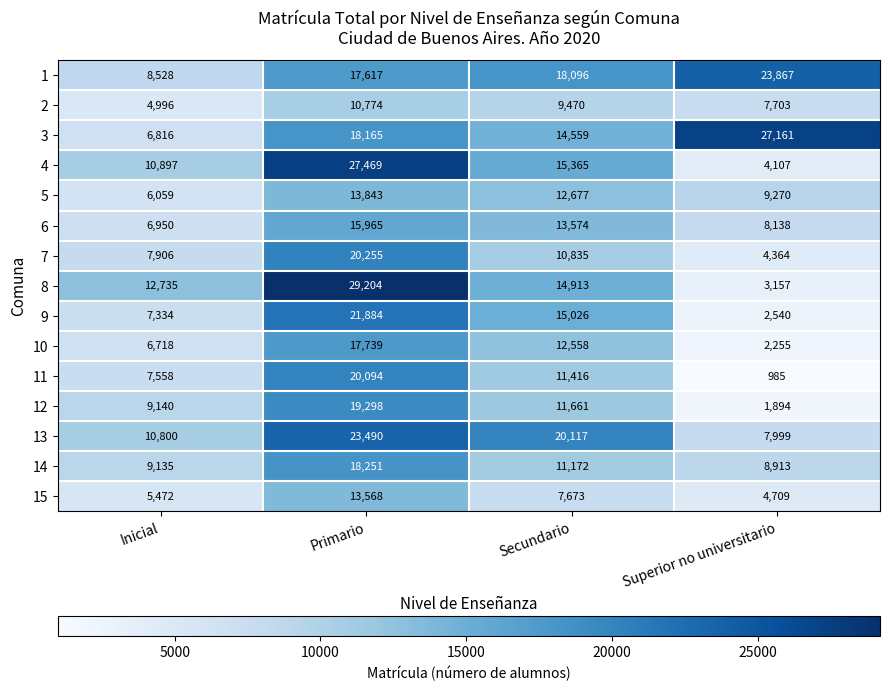

At Superior no universitario, list the series in order from smallest to largest.

11, 12, 10, 9, 8, 4, 7, 15, 2, 13, 6, 14, 5, 1, 3